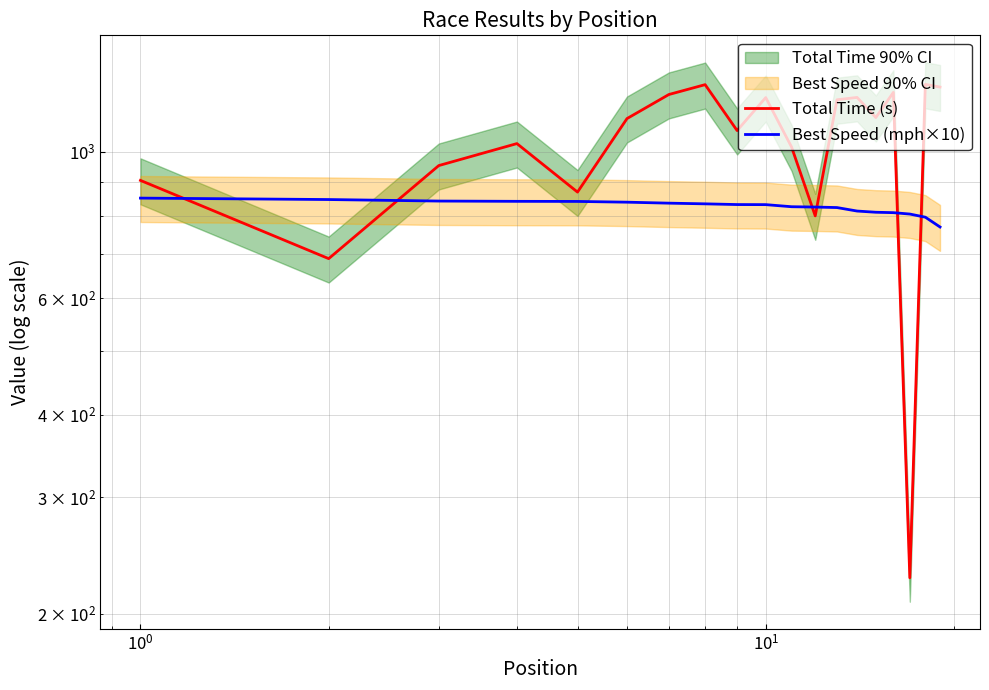

How many values in the Total Time (s) series are below 1122?

9